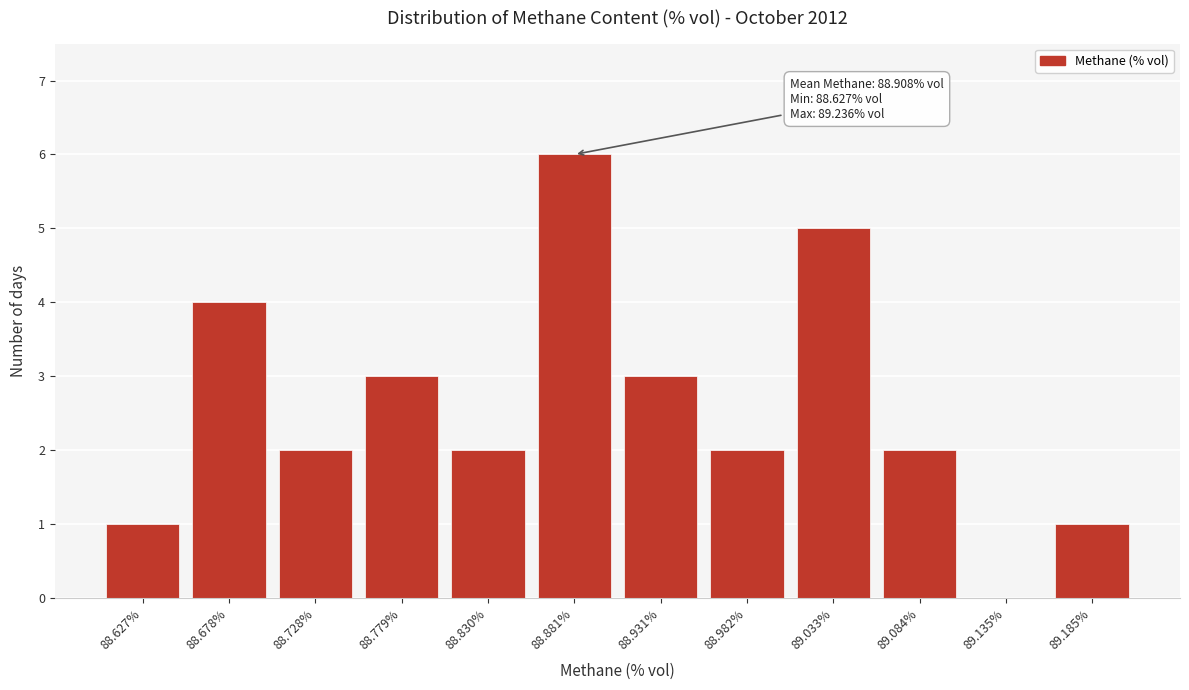

Reading left to right, transcribe all the data shown in this chart.

88.627%=1	88.678%=4	88.728%=2	88.779%=3	88.830%=2	88.881%=6	88.931%=3	88.982%=2	89.033%=5	89.084%=2	89.135%=0	89.185%=1